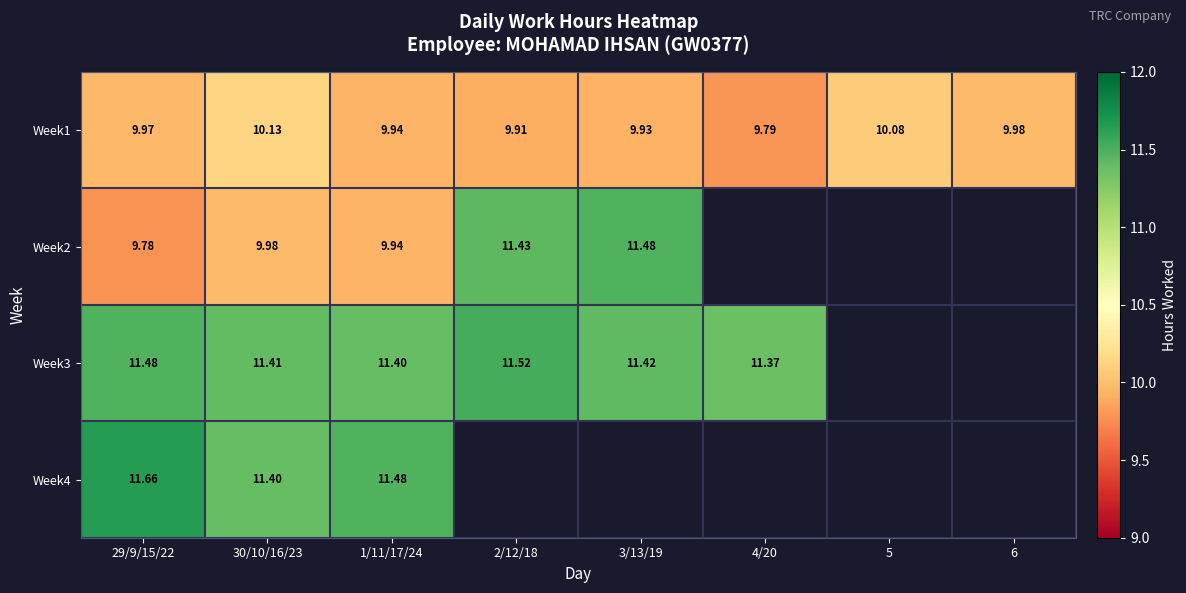

The value of Week1 at 2/12/18 is 4.9. True or false?

False